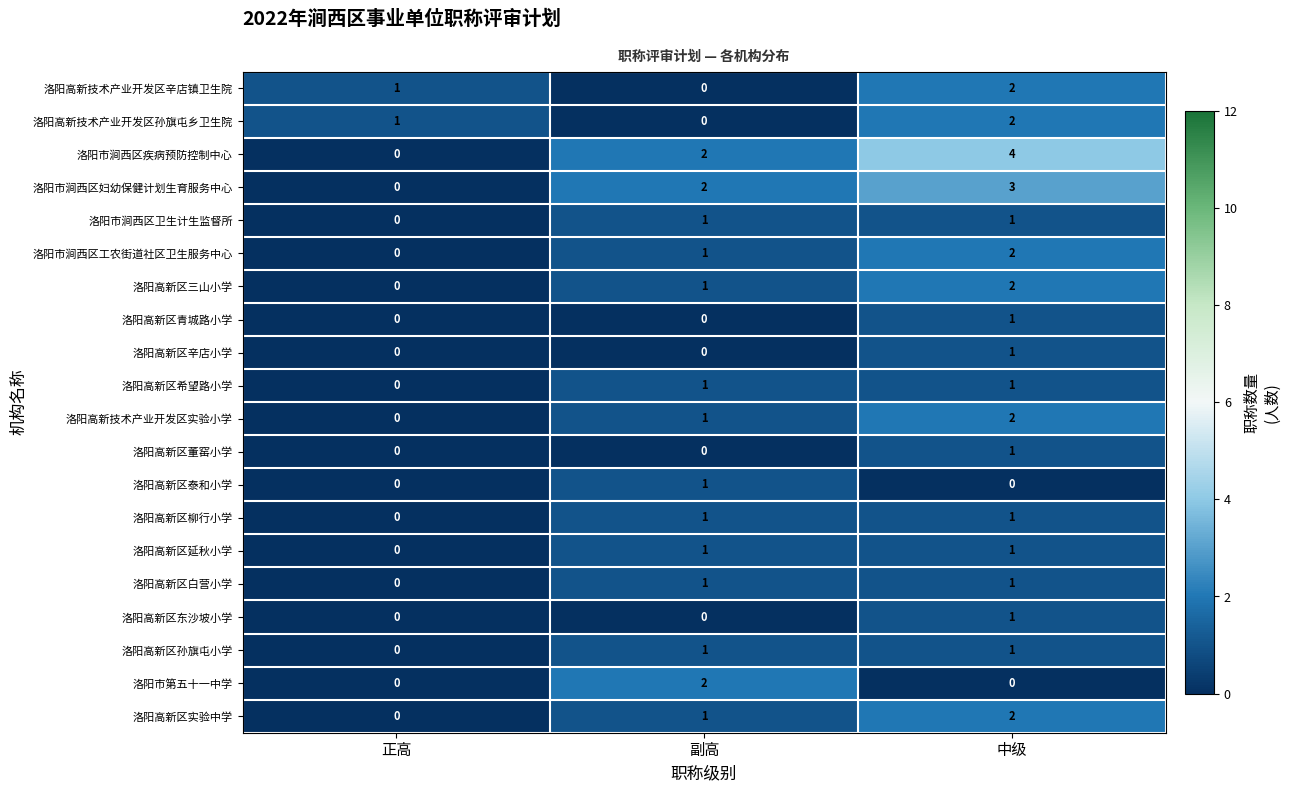

Which series has the largest total across all categories?

洛阳市涧西区疾病预防控制中心